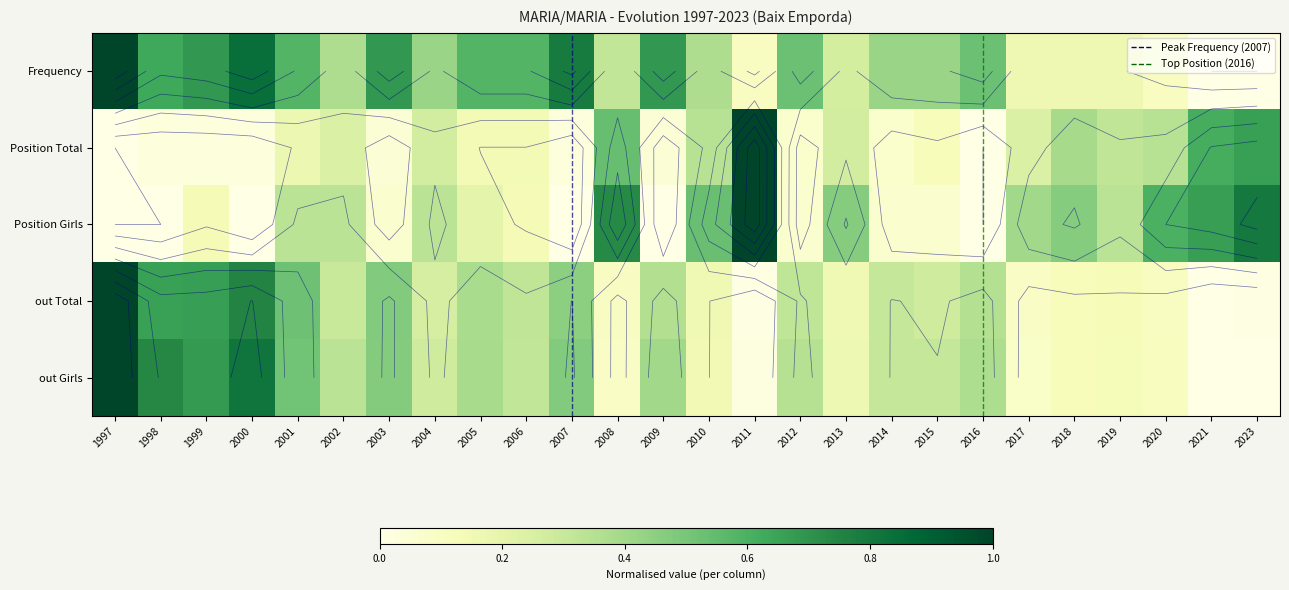

True or false: Frequency has a value of 1.0 at 1997.

True